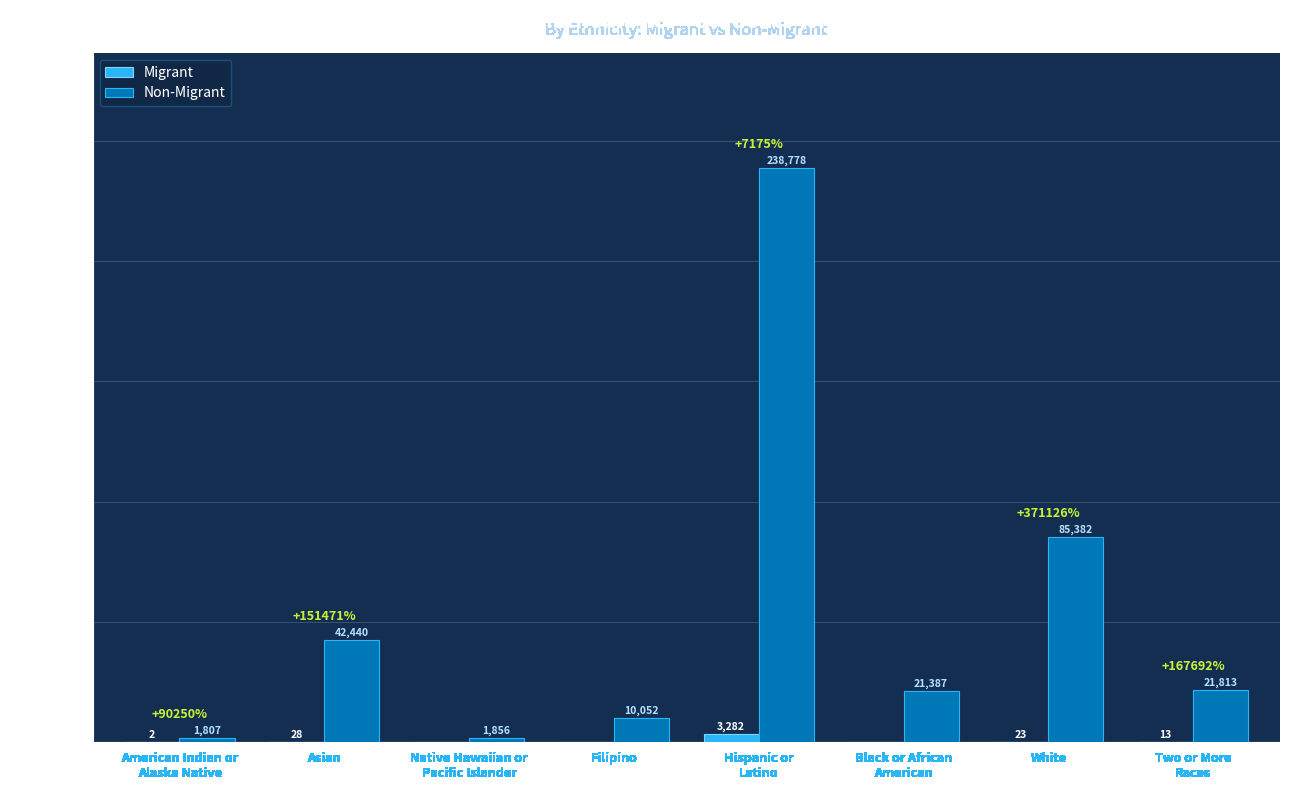

Is the value of Non-Migrant at Native Hawaiian or
Pacific Islander greater than the value of Migrant at American Indian or
Alaska Native?

Yes